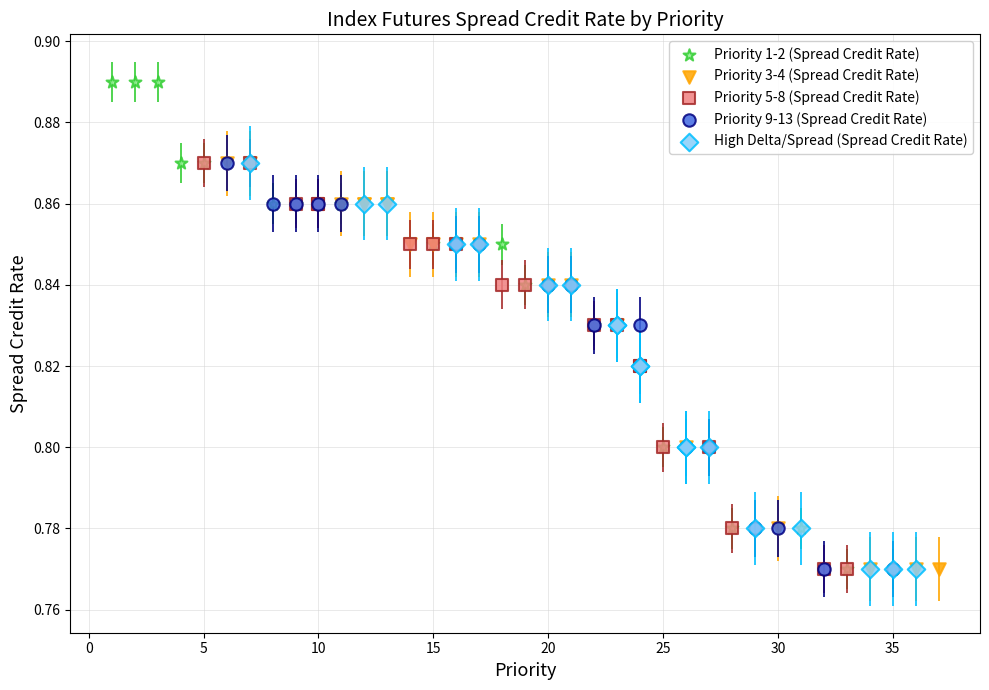

Which series reaches the maximum Y coordinate?

Priority 1-2 (Spread Credit Rate)